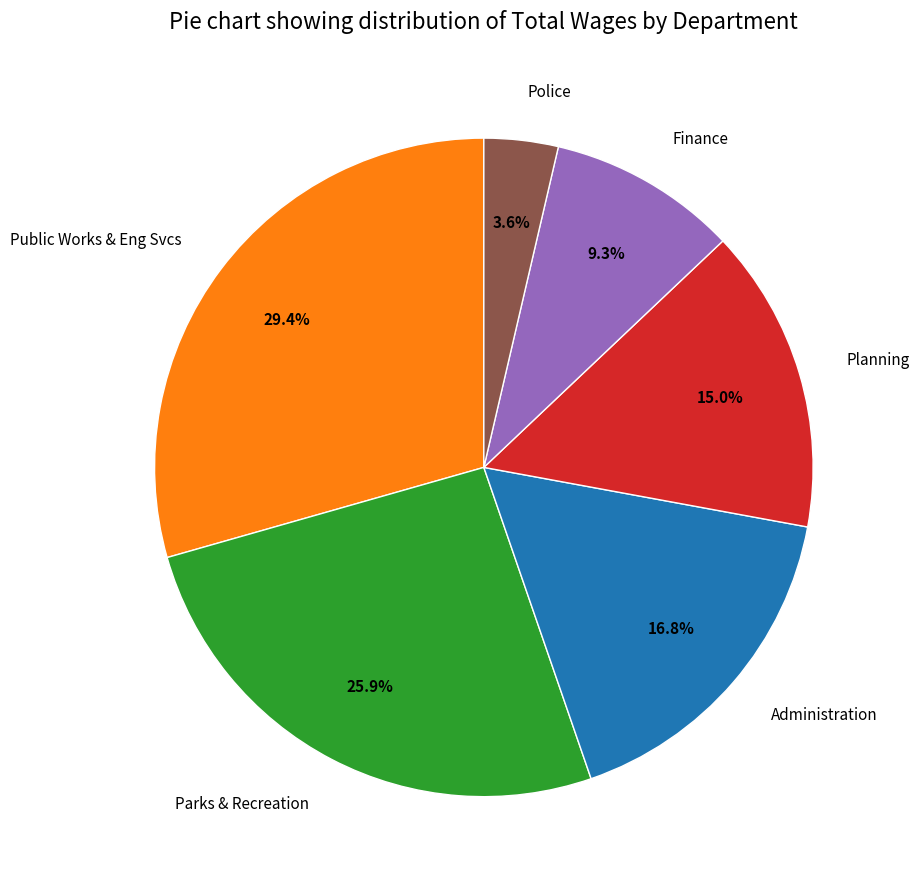

Rank the categories by value from lowest to highest.

Police, Finance, Planning, Administration, Parks & Recreation, Public Works & Eng Svcs